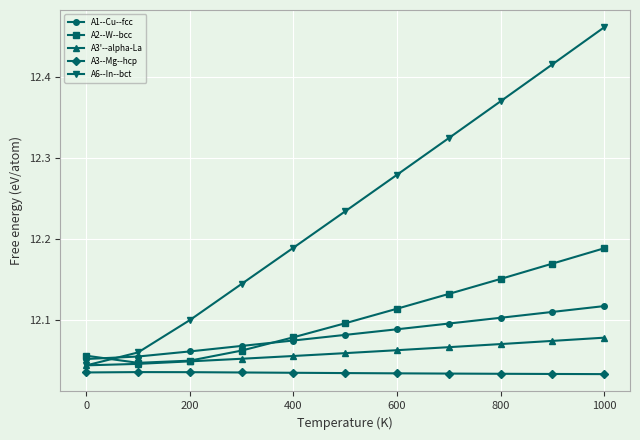

How many A3--Mg--hcp values are between 12 and 13?

11